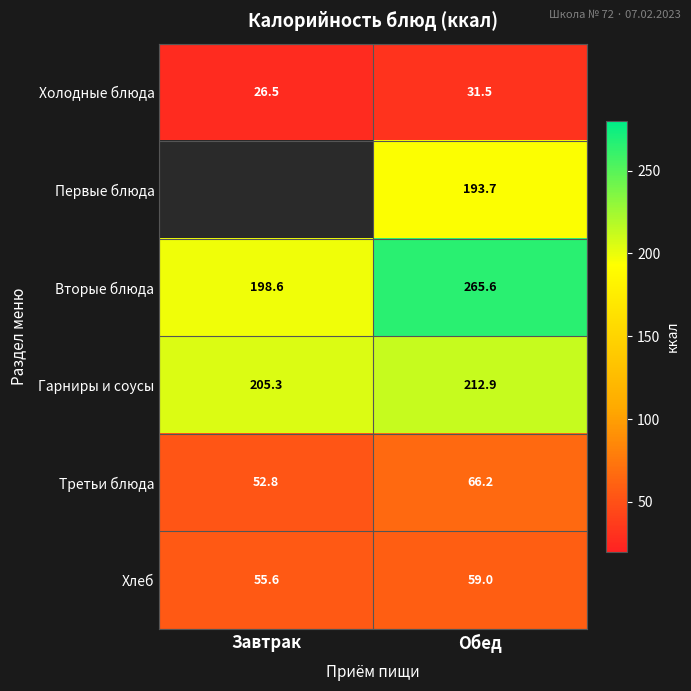

What is the difference between the highest and lowest values at Обед?

234.1